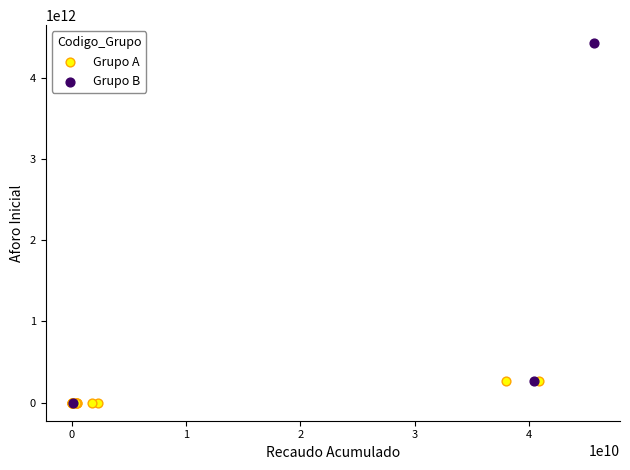

Which series reaches the maximum Y coordinate?

Grupo B